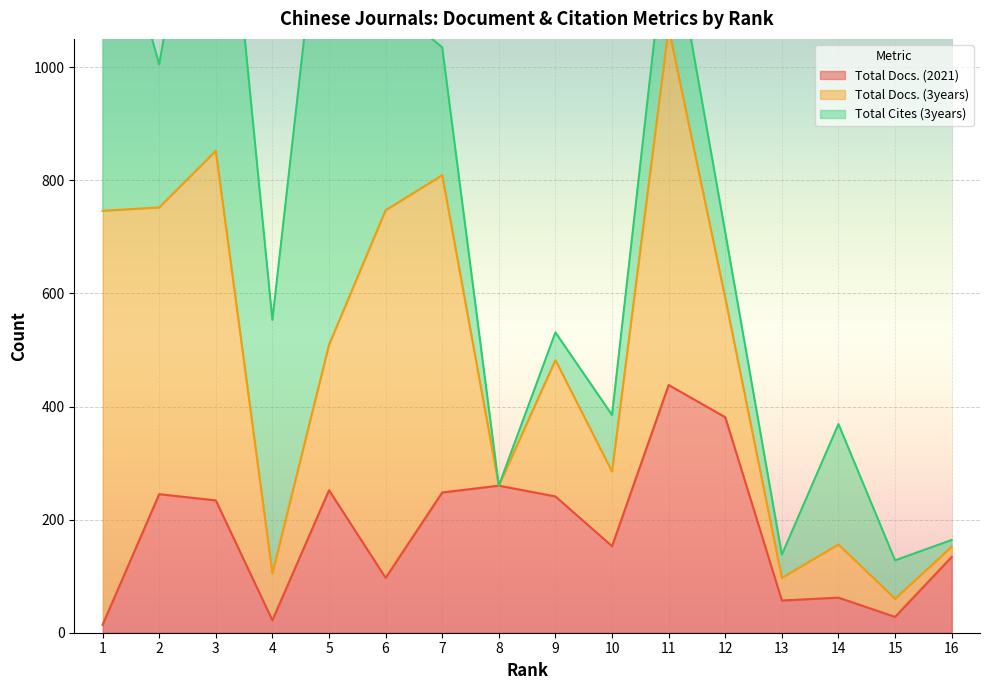

Reading left to right, what are all the values shown in this chart?

Total Docs. (2021): 1=14	2=245	3=234	4=22	5=252	6=97	7=248	8=260	9=241	10=153	11=438	12=381	13=57	14=62	15=28	16=134
Total Docs. (3years): 1=732	2=507	3=618	4=83	5=257	6=650	7=561	8=0	9=241	10=132	11=631	12=211	13=40	14=94	15=32	16=18
Total Cites (3years): 1=616	2=253	3=721	4=448	5=933	6=371	7=226	8=0	9=49	10=100	11=204	12=116	13=41	14=213	15=68	16=12